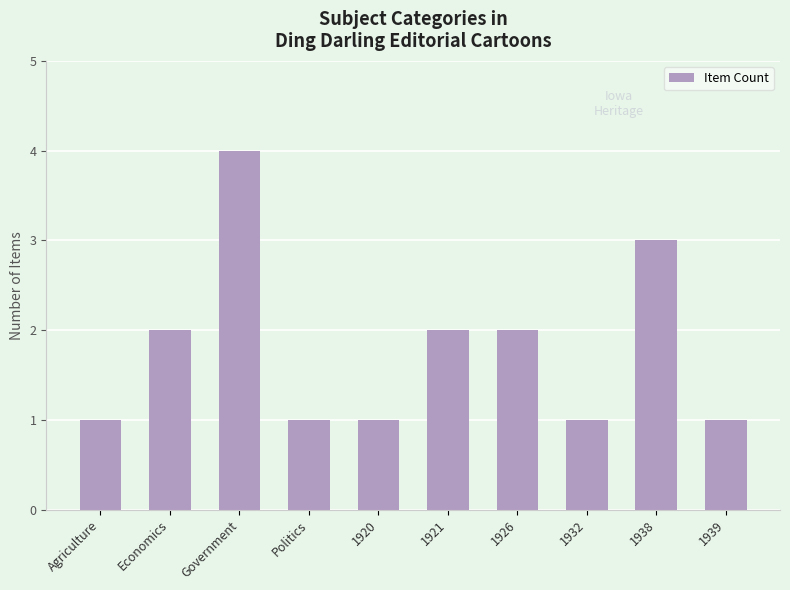

What value does the data have at 1939?

1